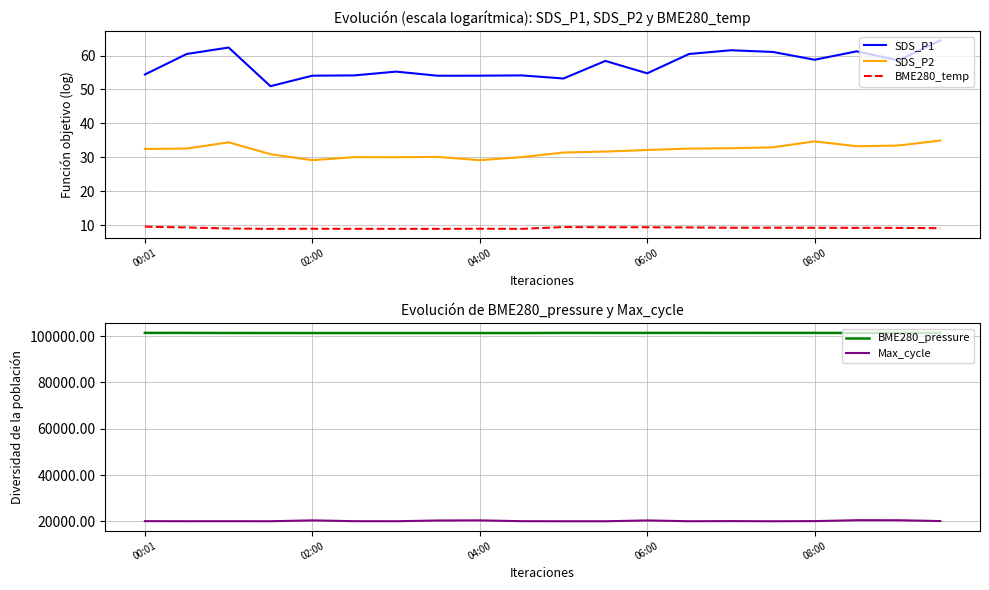

What is the highest value of the Max_cycle series?

20491.0